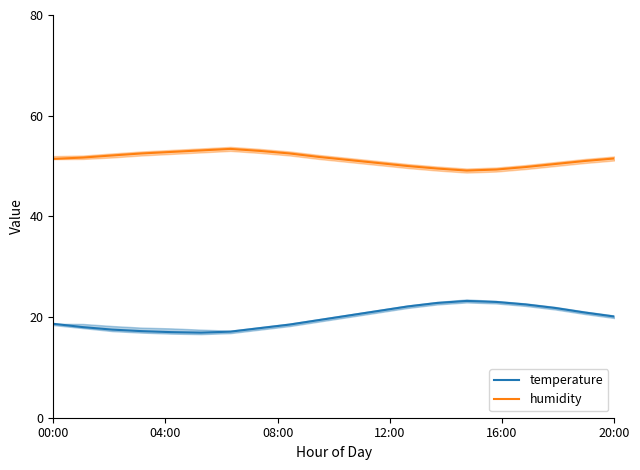

What is the maximum value for humidity?

53.4